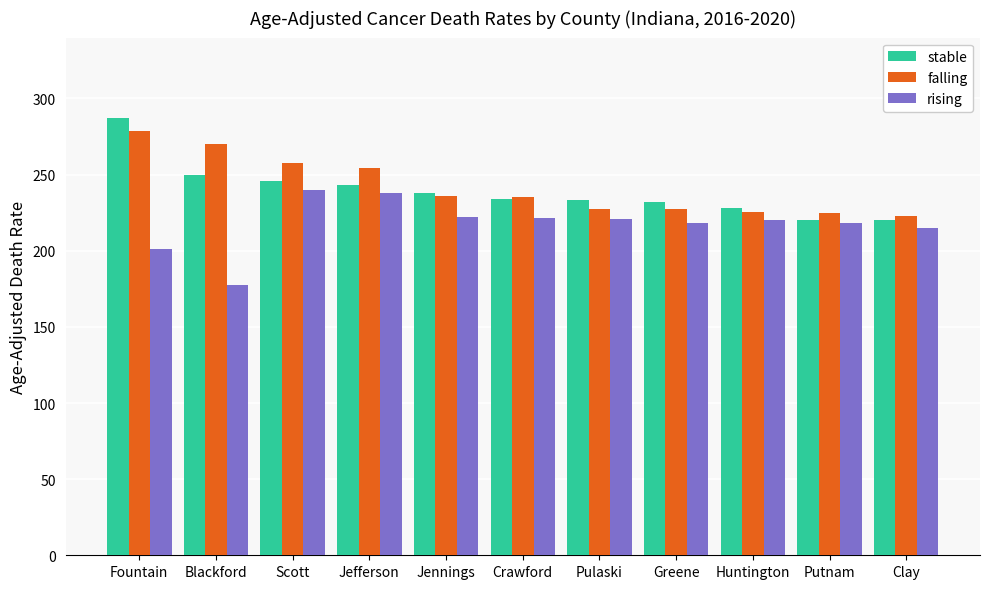

What is the average value of the falling series?

241.7